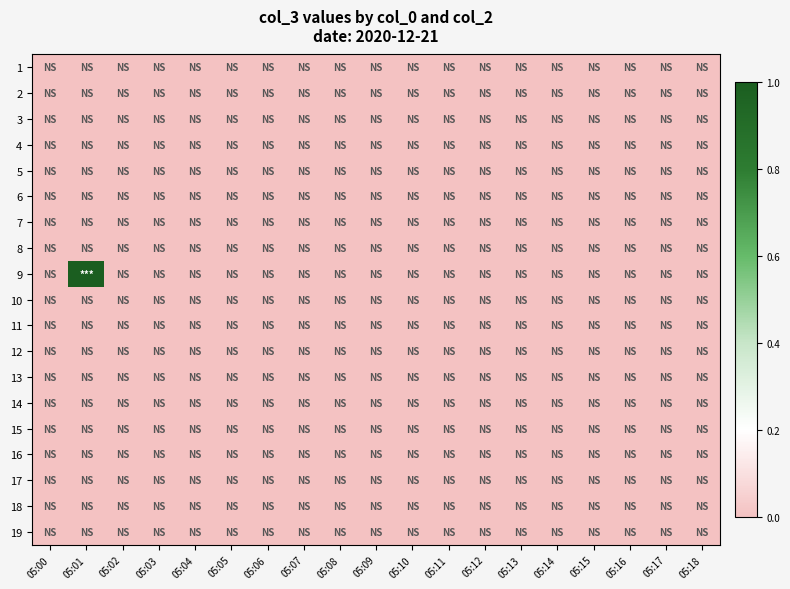

Reading left to right, what are all the values shown in this chart?

1: 05:00=0	05:01=0	05:02=0	05:03=0	05:04=0	05:05=0	05:06=0	05:07=0	05:08=0	05:09=0	05:10=0	05:11=0	05:12=0	05:13=0	05:14=0	05:15=0	05:16=0	05:17=0	05:18=0
2: 05:00=0	05:01=0	05:02=0	05:03=0	05:04=0	05:05=0	05:06=0	05:07=0	05:08=0	05:09=0	05:10=0	05:11=0	05:12=0	05:13=0	05:14=0	05:15=0	05:16=0	05:17=0	05:18=0
3: 05:00=0	05:01=0	05:02=0	05:03=0	05:04=0	05:05=0	05:06=0	05:07=0	05:08=0	05:09=0	05:10=0	05:11=0	05:12=0	05:13=0	05:14=0	05:15=0	05:16=0	05:17=0	05:18=0
4: 05:00=0	05:01=0	05:02=0	05:03=0	05:04=0	05:05=0	05:06=0	05:07=0	05:08=0	05:09=0	05:10=0	05:11=0	05:12=0	05:13=0	05:14=0	05:15=0	05:16=0	05:17=0	05:18=0
5: 05:00=0	05:01=0	05:02=0	05:03=0	05:04=0	05:05=0	05:06=0	05:07=0	05:08=0	05:09=0	05:10=0	05:11=0	05:12=0	05:13=0	05:14=0	05:15=0	05:16=0	05:17=0	05:18=0
6: 05:00=0	05:01=0	05:02=0	05:03=0	05:04=0	05:05=0	05:06=0	05:07=0	05:08=0	05:09=0	05:10=0	05:11=0	05:12=0	05:13=0	05:14=0	05:15=0	05:16=0	05:17=0	05:18=0
7: 05:00=0	05:01=0	05:02=0	05:03=0	05:04=0	05:05=0	05:06=0	05:07=0	05:08=0	05:09=0	05:10=0	05:11=0	05:12=0	05:13=0	05:14=0	05:15=0	05:16=0	05:17=0	05:18=0
8: 05:00=0	05:01=0	05:02=0	05:03=0	05:04=0	05:05=0	05:06=0	05:07=0	05:08=0	05:09=0	05:10=0	05:11=0	05:12=0	05:13=0	05:14=0	05:15=0	05:16=0	05:17=0	05:18=0
9: 05:00=0	05:01=1	05:02=0	05:03=0	05:04=0	05:05=0	05:06=0	05:07=0	05:08=0	05:09=0	05:10=0	05:11=0	05:12=0	05:13=0	05:14=0	05:15=0	05:16=0	05:17=0	05:18=0
10: 05:00=0	05:01=0	05:02=0	05:03=0	05:04=0	05:05=0	05:06=0	05:07=0	05:08=0	05:09=0	05:10=0	05:11=0	05:12=0	05:13=0	05:14=0	05:15=0	05:16=0	05:17=0	05:18=0
11: 05:00=0	05:01=0	05:02=0	05:03=0	05:04=0	05:05=0	05:06=0	05:07=0	05:08=0	05:09=0	05:10=0	05:11=0	05:12=0	05:13=0	05:14=0	05:15=0	05:16=0	05:17=0	05:18=0
12: 05:00=0	05:01=0	05:02=0	05:03=0	05:04=0	05:05=0	05:06=0	05:07=0	05:08=0	05:09=0	05:10=0	05:11=0	05:12=0	05:13=0	05:14=0	05:15=0	05:16=0	05:17=0	05:18=0
13: 05:00=0	05:01=0	05:02=0	05:03=0	05:04=0	05:05=0	05:06=0	05:07=0	05:08=0	05:09=0	05:10=0	05:11=0	05:12=0	05:13=0	05:14=0	05:15=0	05:16=0	05:17=0	05:18=0
14: 05:00=0	05:01=0	05:02=0	05:03=0	05:04=0	05:05=0	05:06=0	05:07=0	05:08=0	05:09=0	05:10=0	05:11=0	05:12=0	05:13=0	05:14=0	05:15=0	05:16=0	05:17=0	05:18=0
15: 05:00=0	05:01=0	05:02=0	05:03=0	05:04=0	05:05=0	05:06=0	05:07=0	05:08=0	05:09=0	05:10=0	05:11=0	05:12=0	05:13=0	05:14=0	05:15=0	05:16=0	05:17=0	05:18=0
16: 05:00=0	05:01=0	05:02=0	05:03=0	05:04=0	05:05=0	05:06=0	05:07=0	05:08=0	05:09=0	05:10=0	05:11=0	05:12=0	05:13=0	05:14=0	05:15=0	05:16=0	05:17=0	05:18=0
17: 05:00=0	05:01=0	05:02=0	05:03=0	05:04=0	05:05=0	05:06=0	05:07=0	05:08=0	05:09=0	05:10=0	05:11=0	05:12=0	05:13=0	05:14=0	05:15=0	05:16=0	05:17=0	05:18=0
18: 05:00=0	05:01=0	05:02=0	05:03=0	05:04=0	05:05=0	05:06=0	05:07=0	05:08=0	05:09=0	05:10=0	05:11=0	05:12=0	05:13=0	05:14=0	05:15=0	05:16=0	05:17=0	05:18=0
19: 05:00=0	05:01=0	05:02=0	05:03=0	05:04=0	05:05=0	05:06=0	05:07=0	05:08=0	05:09=0	05:10=0	05:11=0	05:12=0	05:13=0	05:14=0	05:15=0	05:16=0	05:17=0	05:18=0